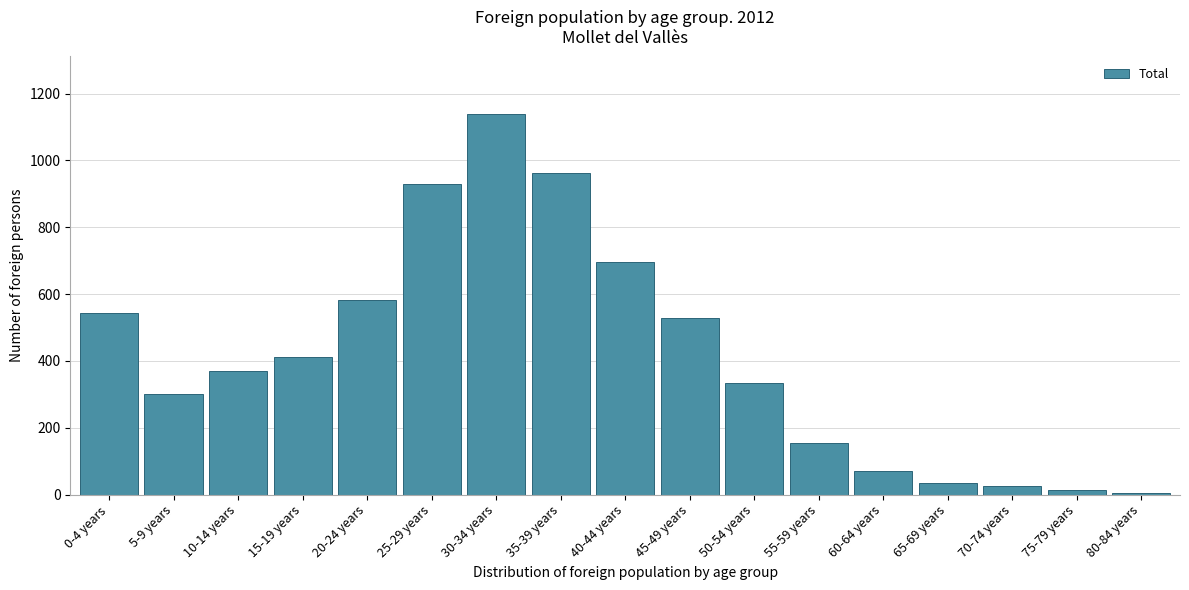

Reading left to right, what are all the values shown in this chart?

0-4 years=544	5-9 years=301	10-14 years=369	15-19 years=412	20-24 years=582	25-29 years=930	30-34 years=1140	35-39 years=961	40-44 years=695	45-49 years=528	50-54 years=334	55-59 years=154	60-64 years=72	65-69 years=35	70-74 years=26	75-79 years=13	80-84 years=5